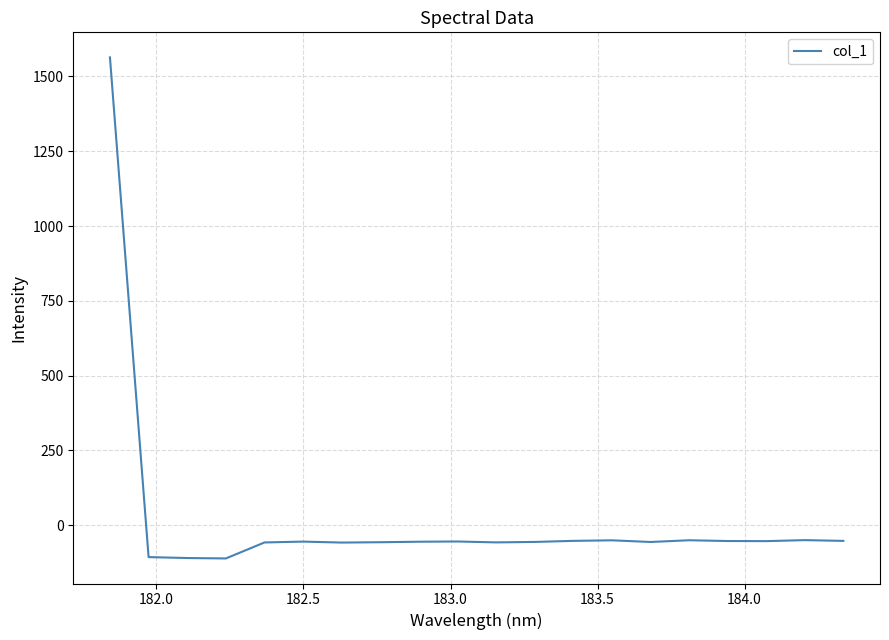

What is the maximum value shown in the chart?

1563.8